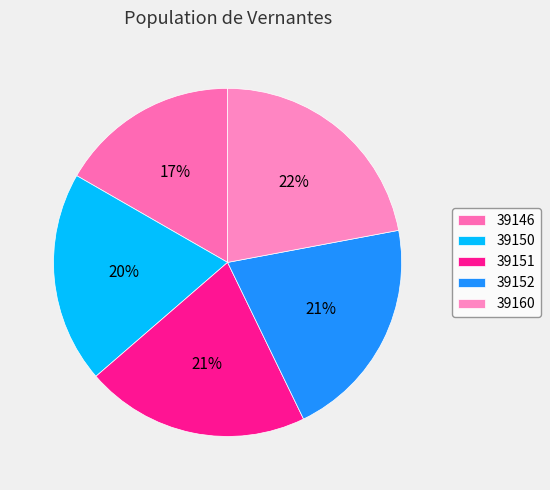

Is it true that 39151 is 13% of the pie?

False